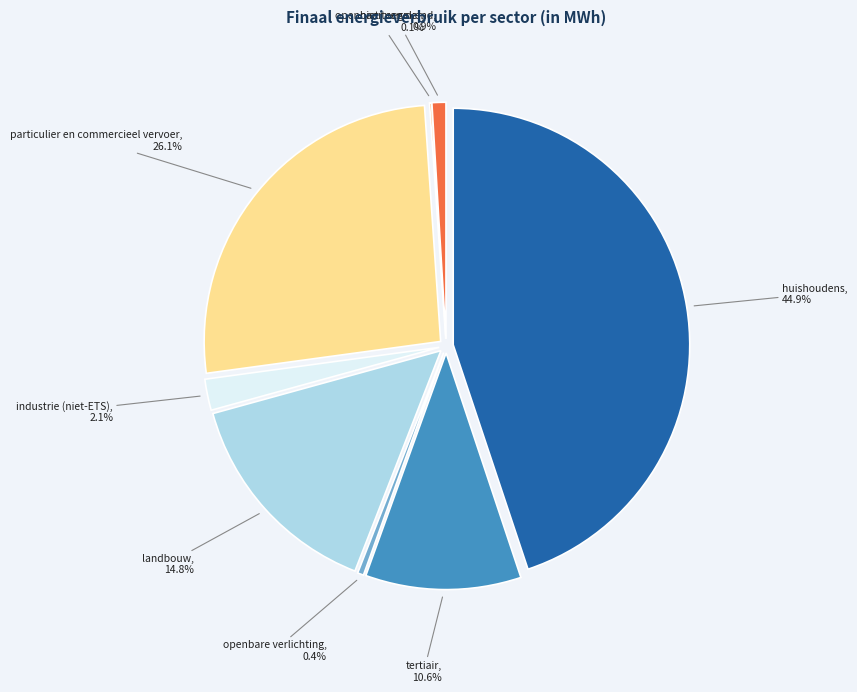

To the nearest percent, what is the difference between the particulier en commercieel vervoer and industrie (niet-ETS) slice percentages?

24%